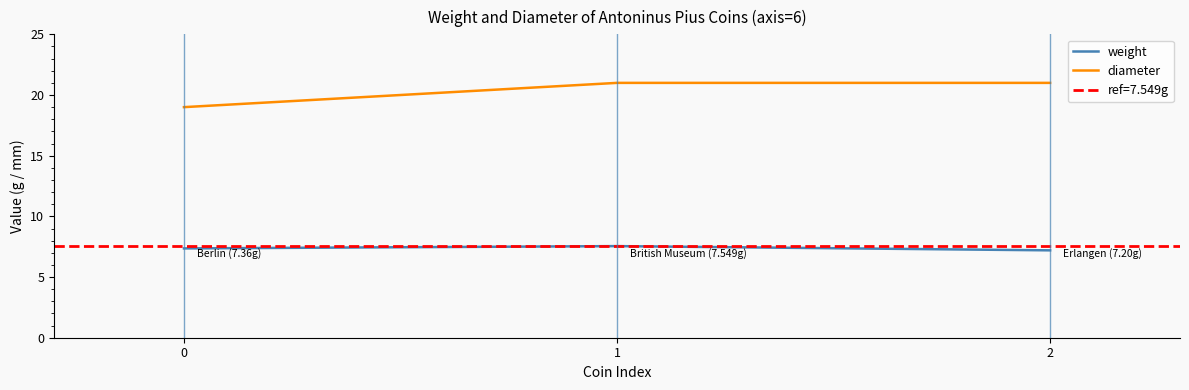

Is this an area chart (filled region under the line)?

No